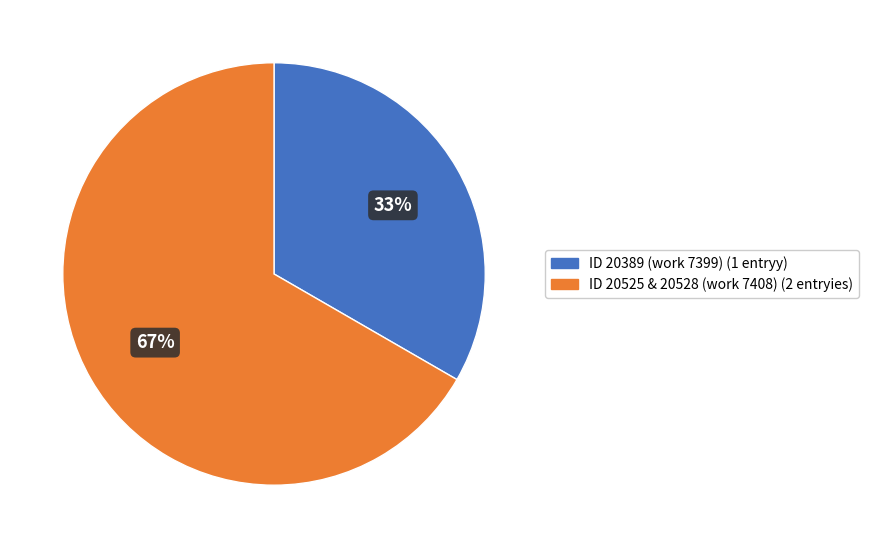

To the nearest percent, what is the average slice percentage?

50%